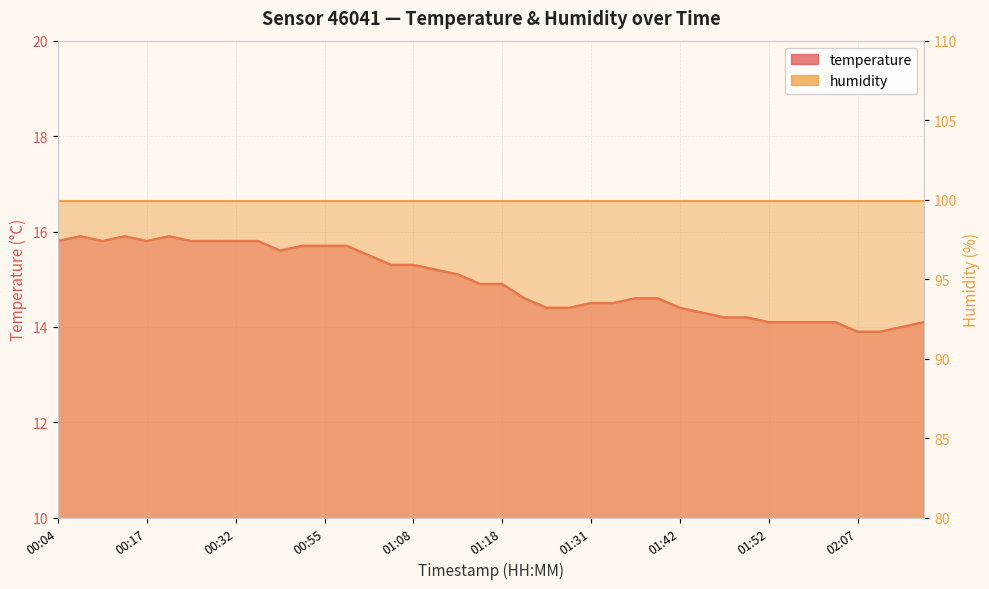

What is the difference between the values at 01:36 and 02:13?

0.6